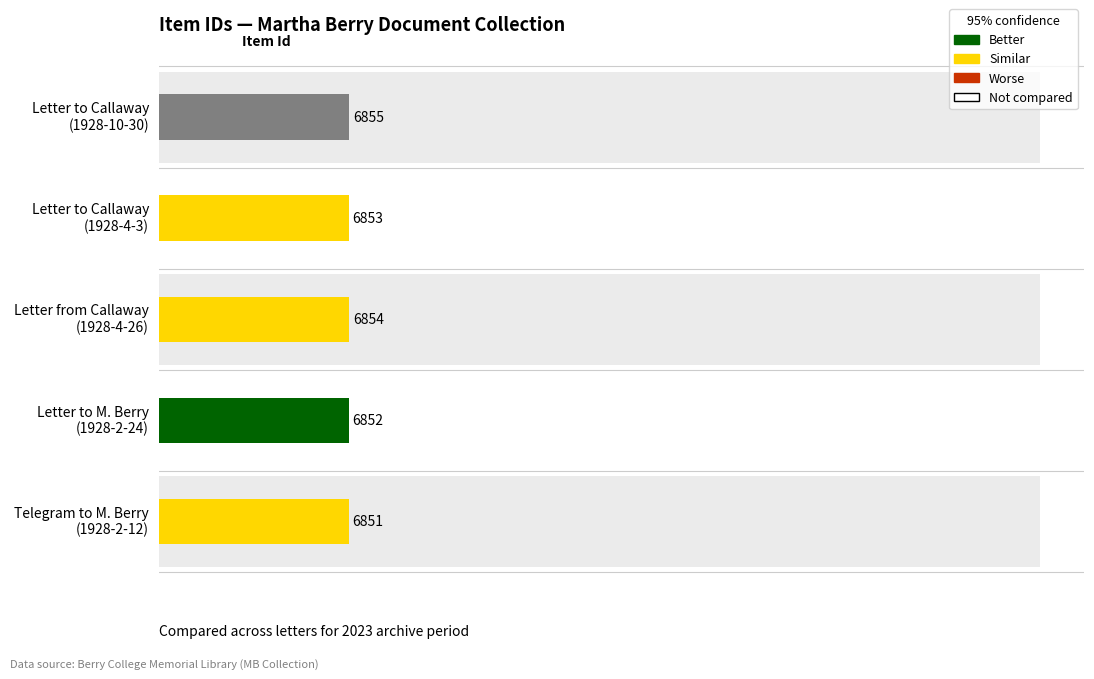

Count the values in the range 6852 to 6854.

3